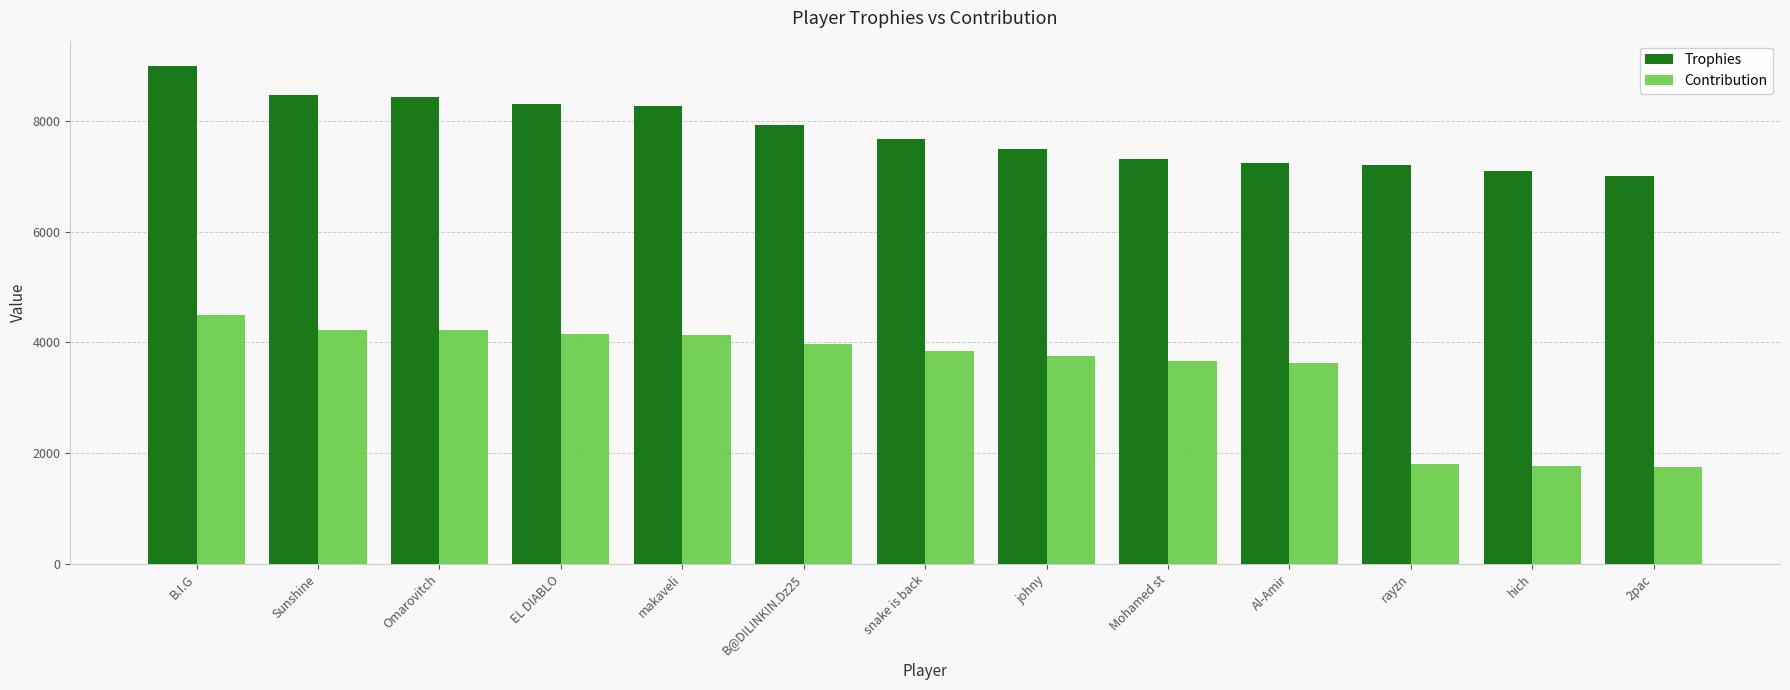

What value does the Trophies series have at snake is back, to the nearest 10?

7670